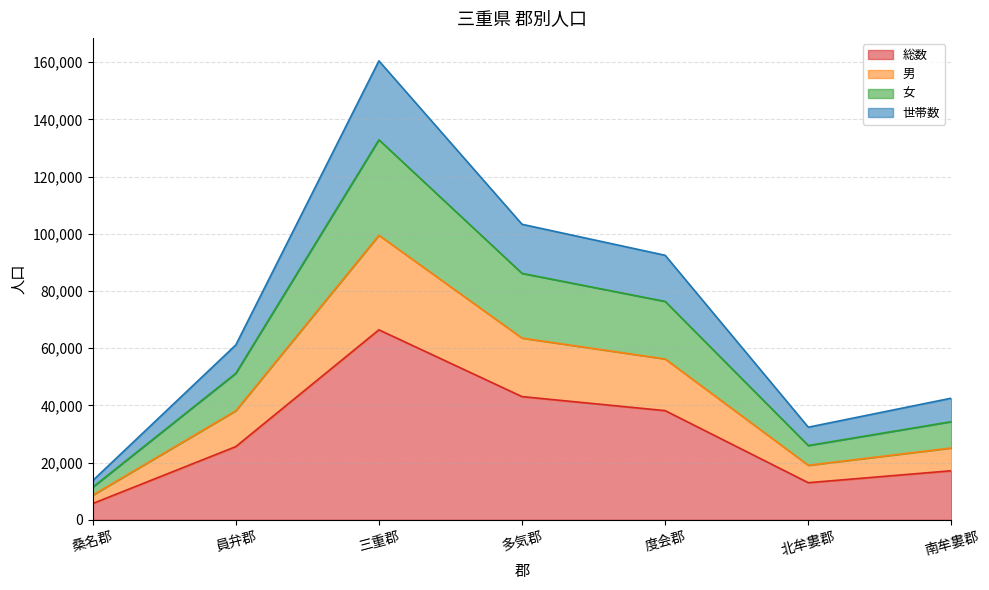

Which label corresponds to the largest value in the chart?

三重郡